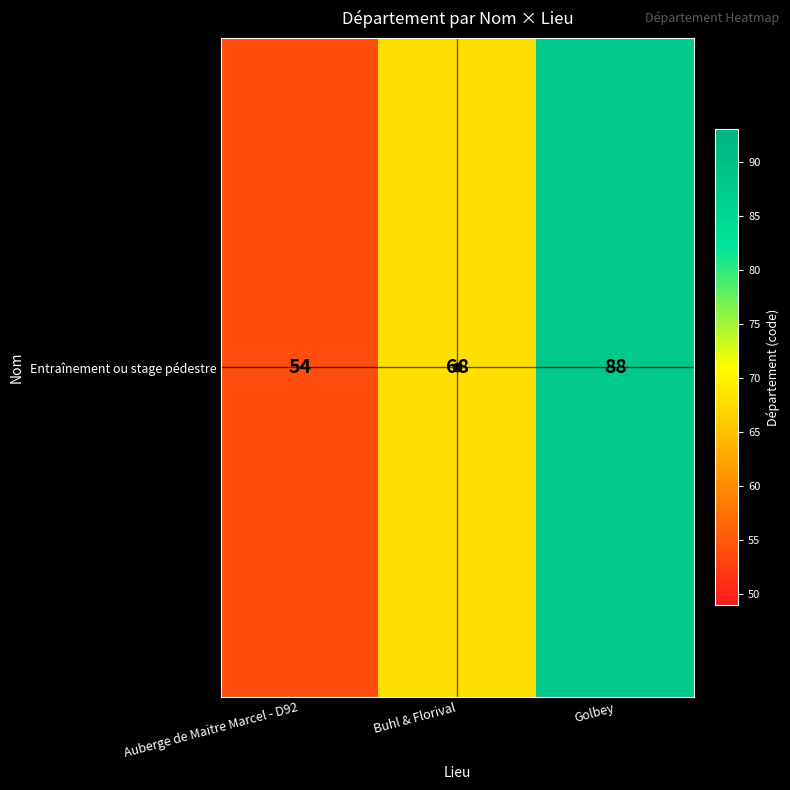

The value at Buhl & Florival is 68. True or false?

True